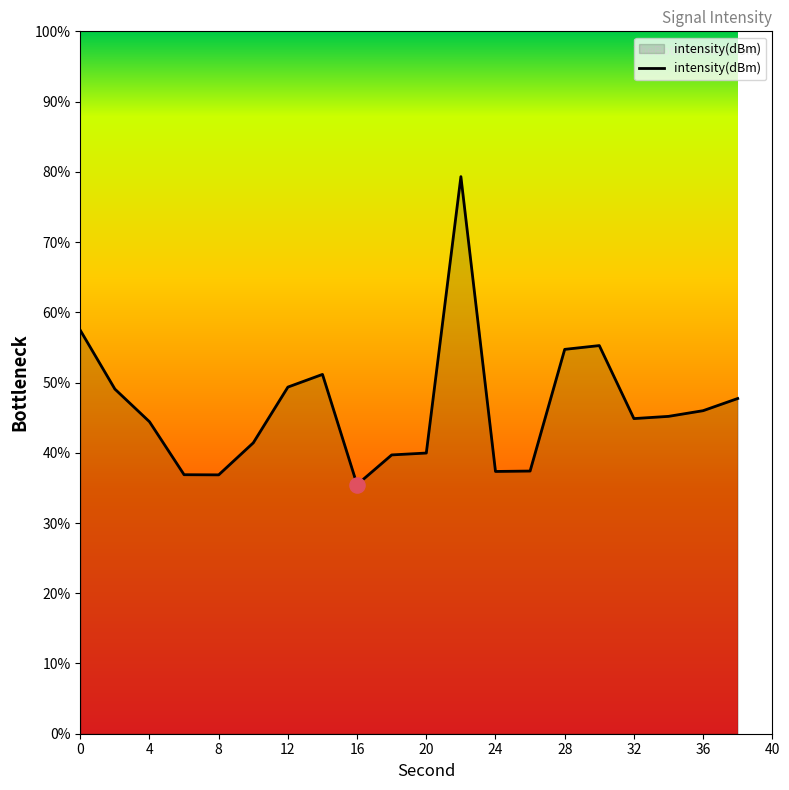

What is the difference between the maximum and minimum values?

43.9